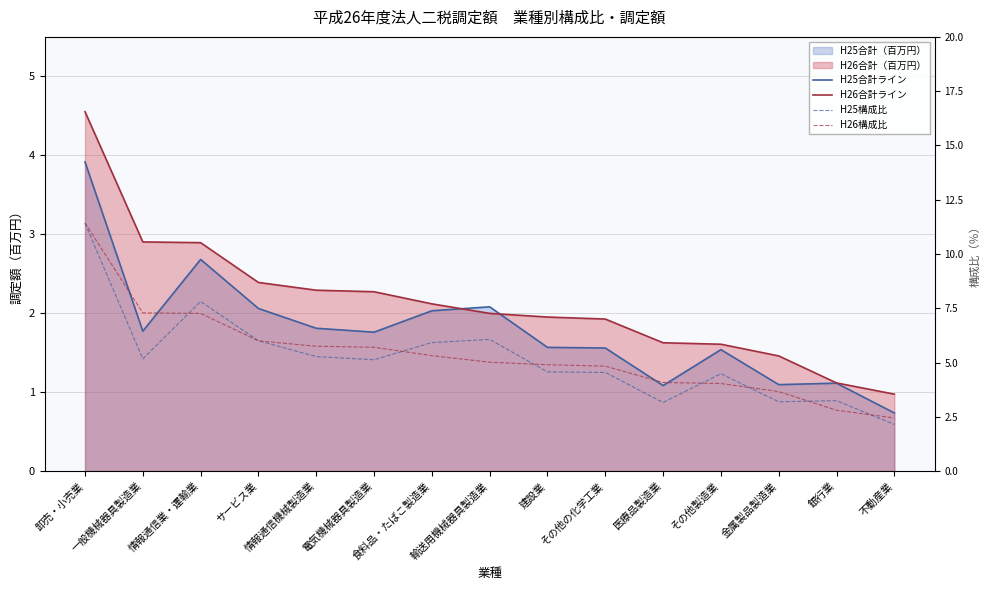

What is the value of the H25合計ライン point at the 5th from the left?

1.8